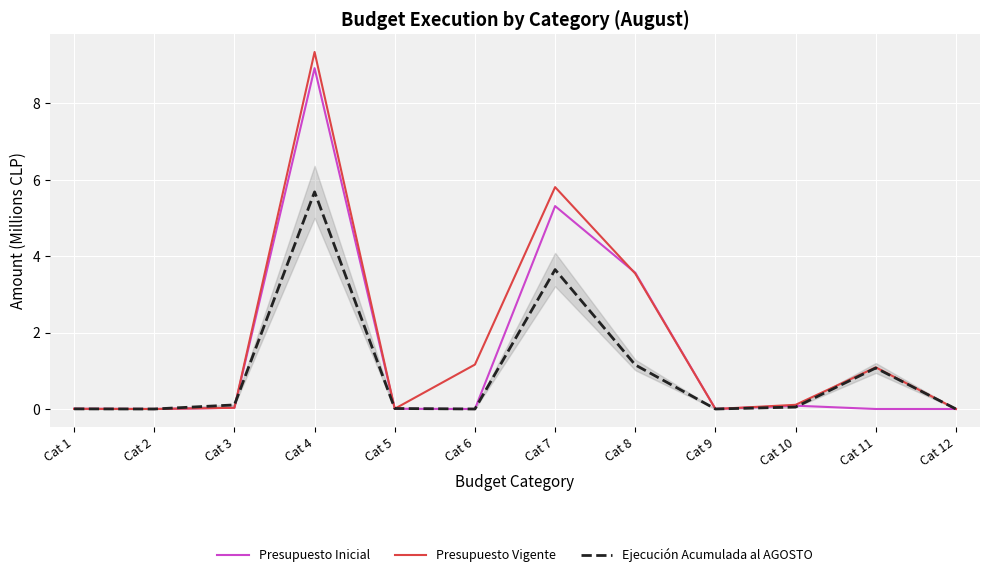

What is the difference between the highest and lowest values at Cat 6?

1.2